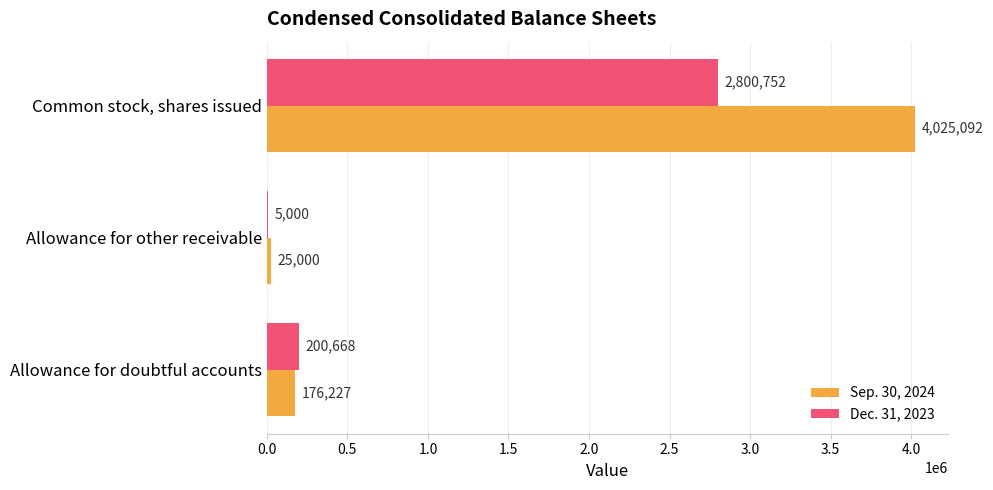

Which series has the largest total across all categories?

Sep. 30, 2024